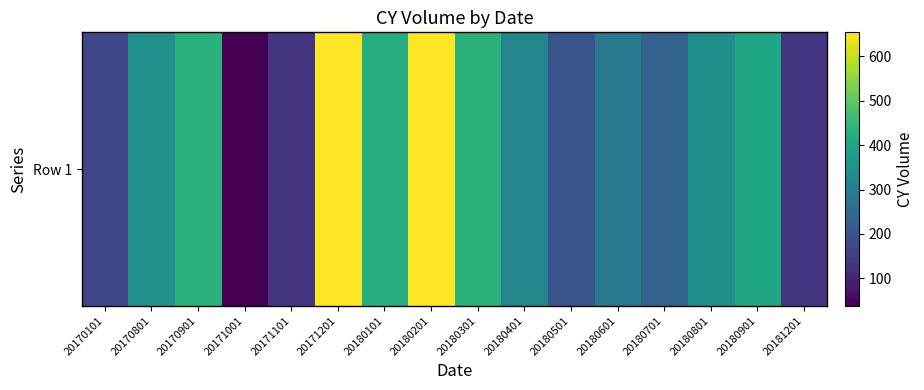

List the labels in order of value, smallest first.

20171001, 20171101, 20181201, 20170101, 20180501, 20180701, 20180601, 20180401, 20180801, 20170801, 20180901, 20180101, 20170901, 20180301, 20171201, 20180201